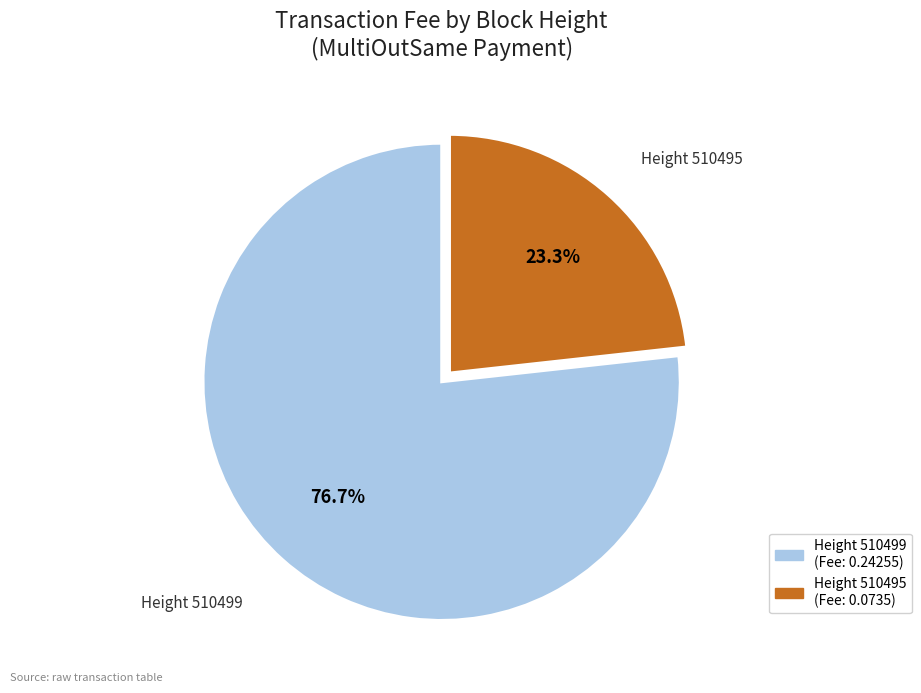

What is the ratio of the value at Height 510499 to the value at Height 510495?

3.3